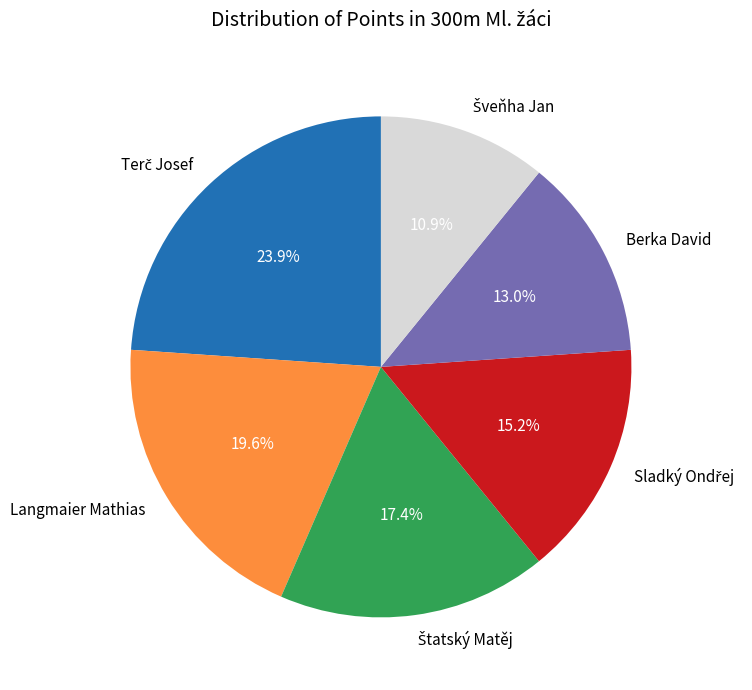

What percentage is the Berka David slice, to the nearest percent?

13%